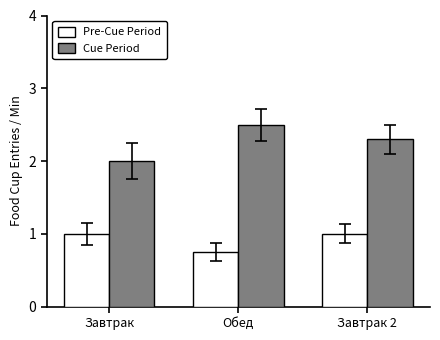

List the labels in order of Cue Period value, largest first.

Обед, Завтрак 2, Завтрак